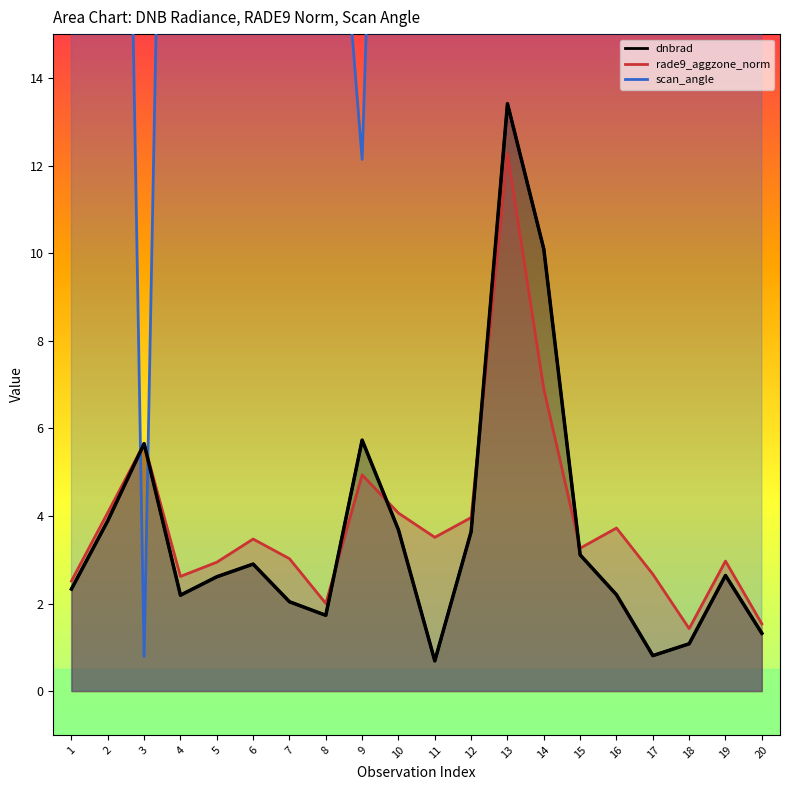

At which label is rade9_aggzone_norm closest to 6?

3